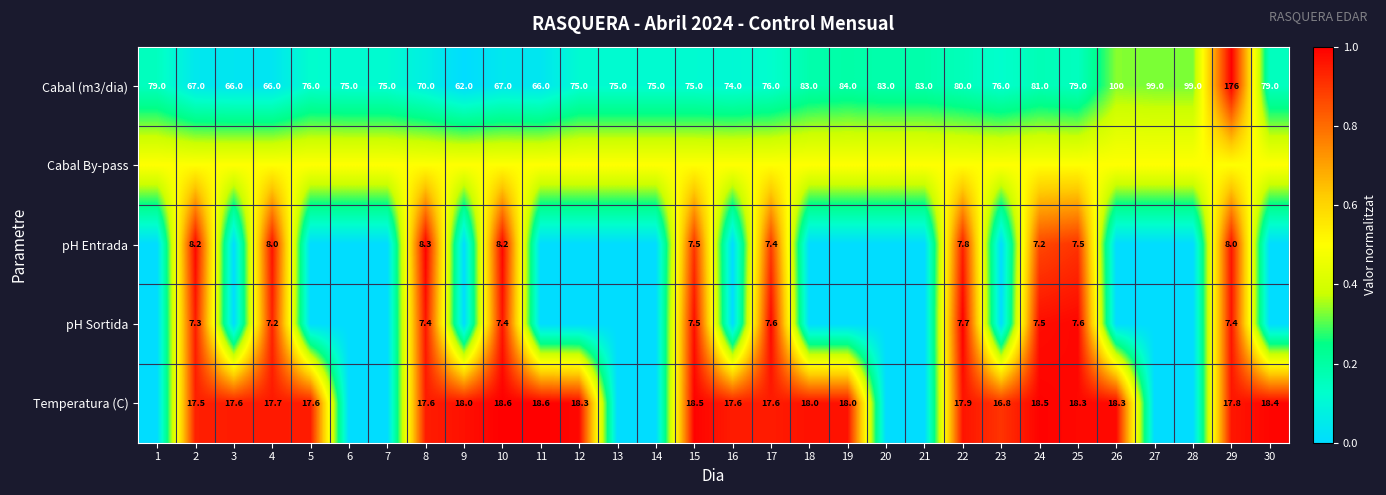

Is the value of Temperatura (C) at 15 greater than the value of Cabal (m3/dia) at 10?

No